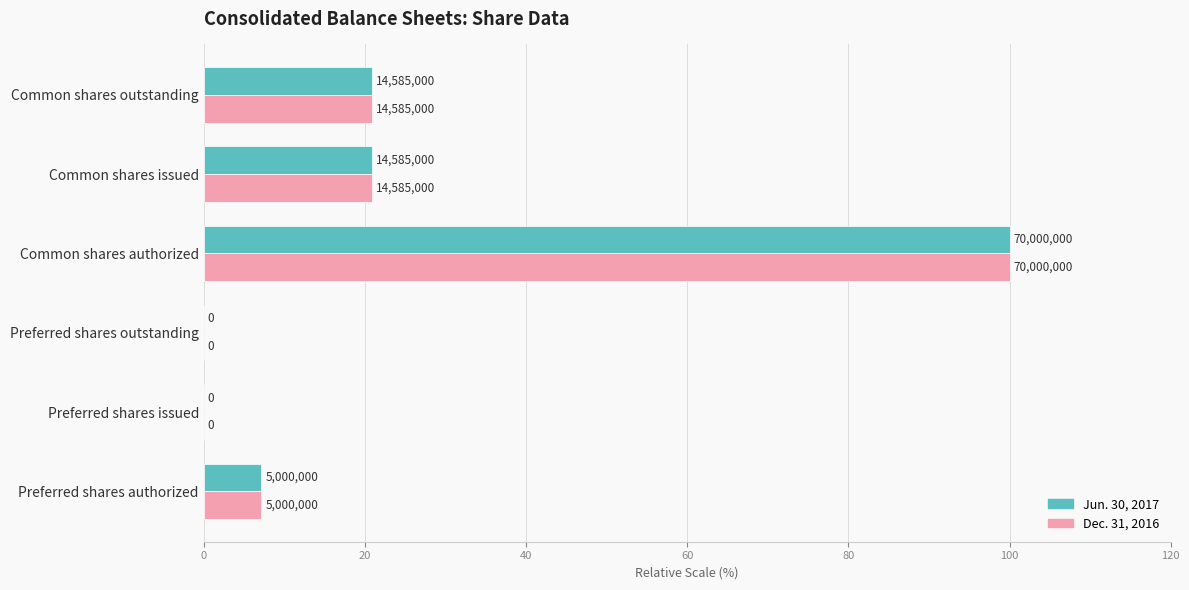

What are all the series names shown in the legend?

Jun. 30, 2017, Dec. 31, 2016